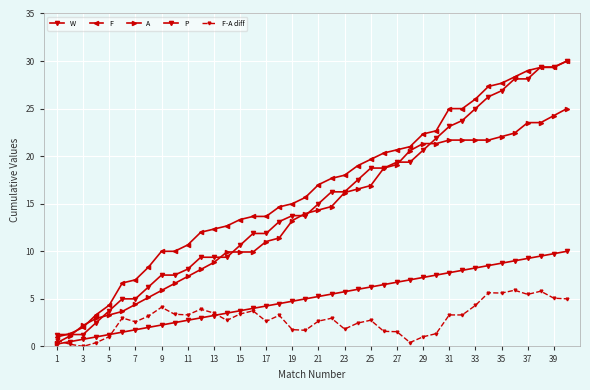

How many lines are shown in the chart?

5